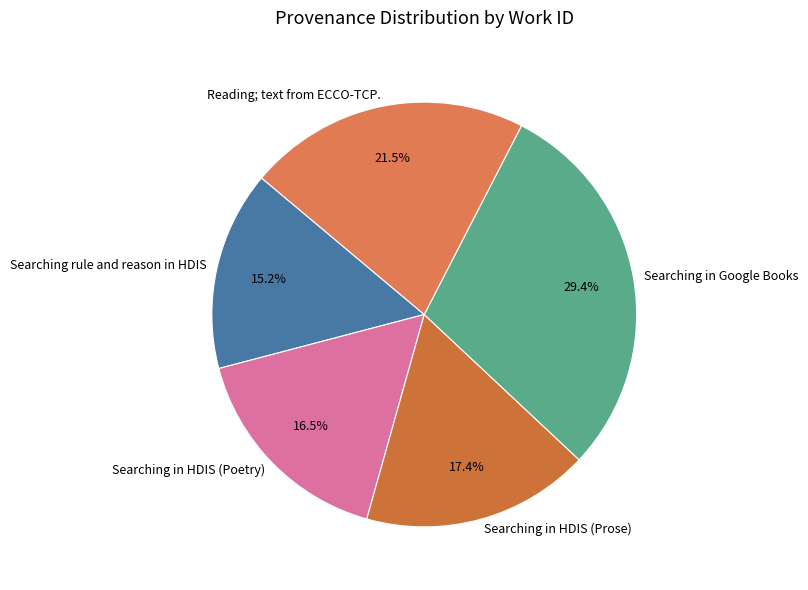

To the nearest percent, what is the combined percentage of Reading; text from ECCO-TCP. and Searching rule and reason in HDIS?

37%